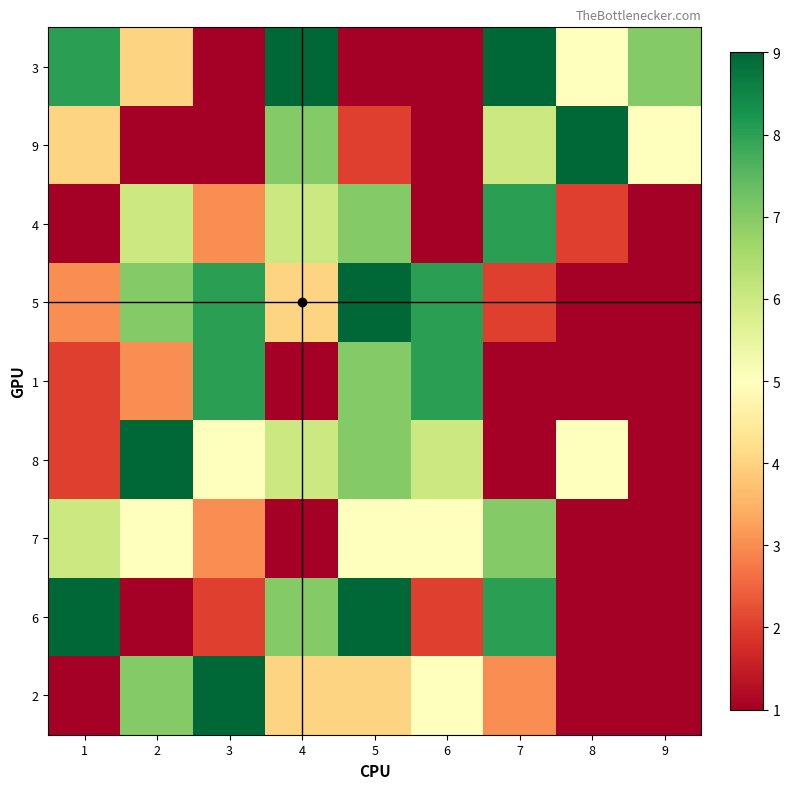

At how many categories does at least one series exceed 5?

9